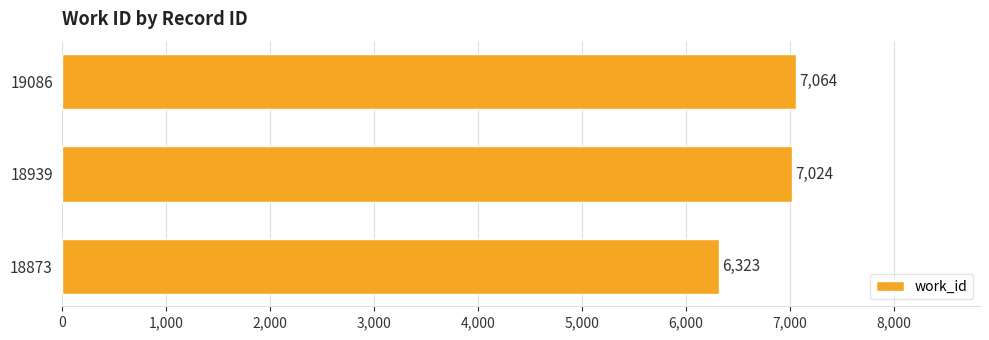

What is the difference between the maximum and minimum values?

741